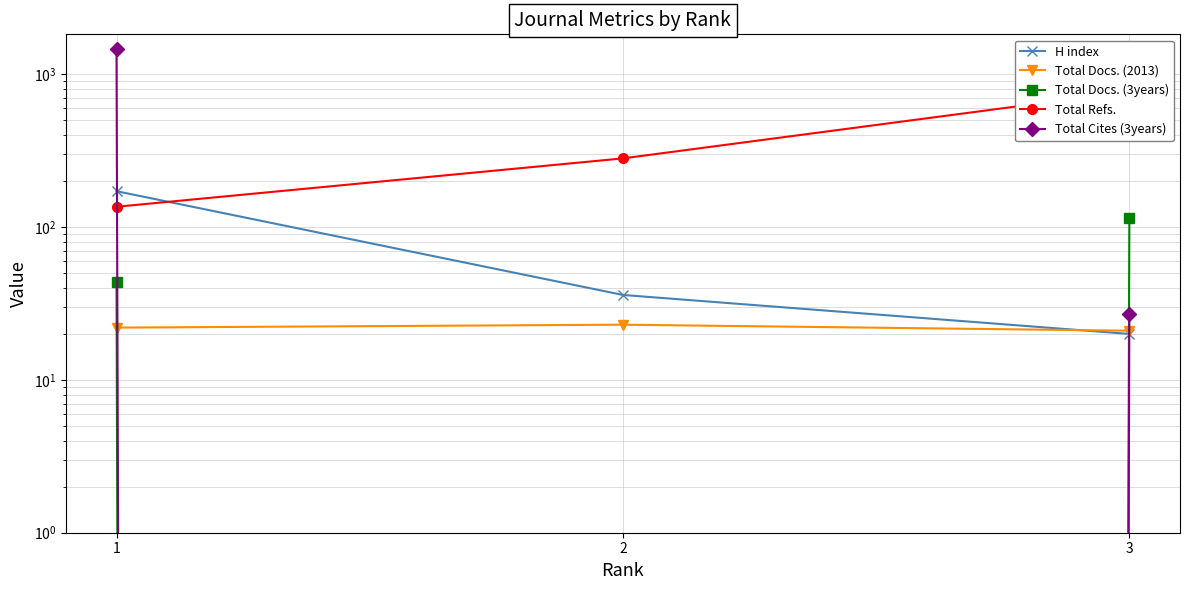

How many values in the Total Cites (3years) series exceed 27?

1